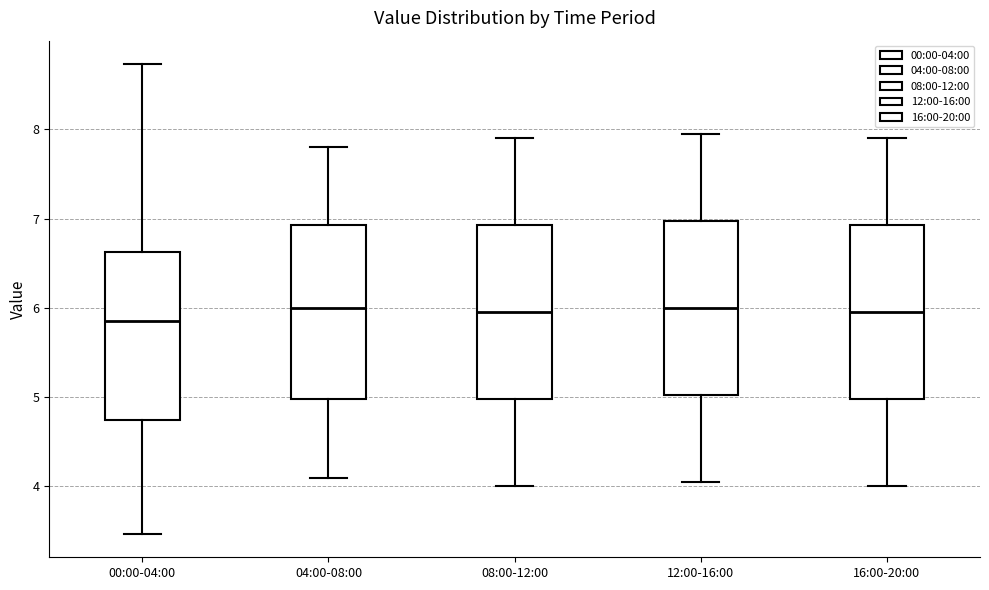

Reading left to right, read every box against the y-axis: the position of its median line, the range the box covers, and the ends of its whiskers. The values are not printed on the chart, so give them approximately, as read against the axis.

00:00-04:00: median 5.9, box 4.8 to 6.6, whiskers 3.5 to 8.7
04:00-08:00: median 6.0, box 5.0 to 6.9, whiskers 4.1 to 7.8
08:00-12:00: median 6.0, box 5.0 to 6.9, whiskers 4.0 to 7.9
12:00-16:00: median 6.0, box 5.0 to 7.0, whiskers 4.1 to 8.0
16:00-20:00: median 6.0, box 5.0 to 6.9, whiskers 4.0 to 7.9